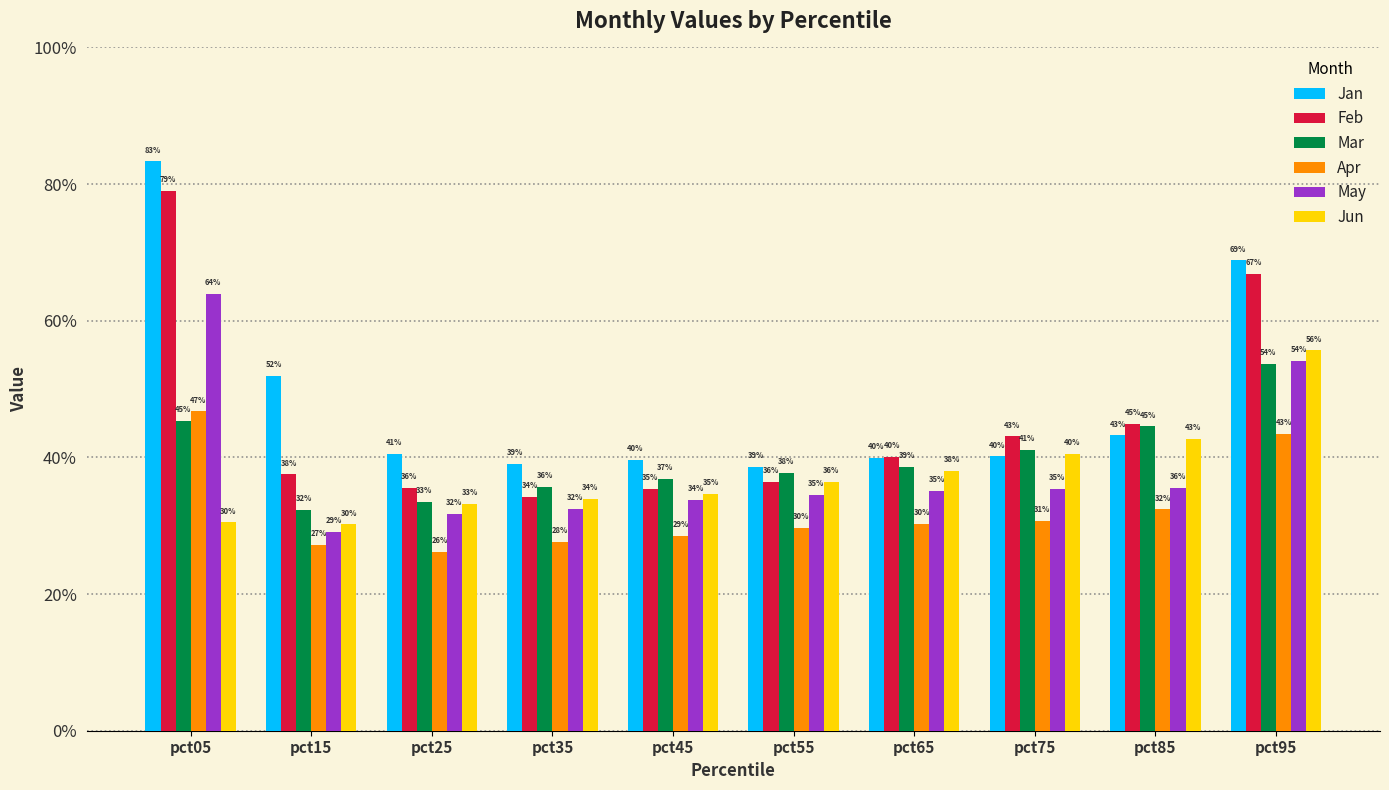

At which label does Mar reach its minimum?

pct15